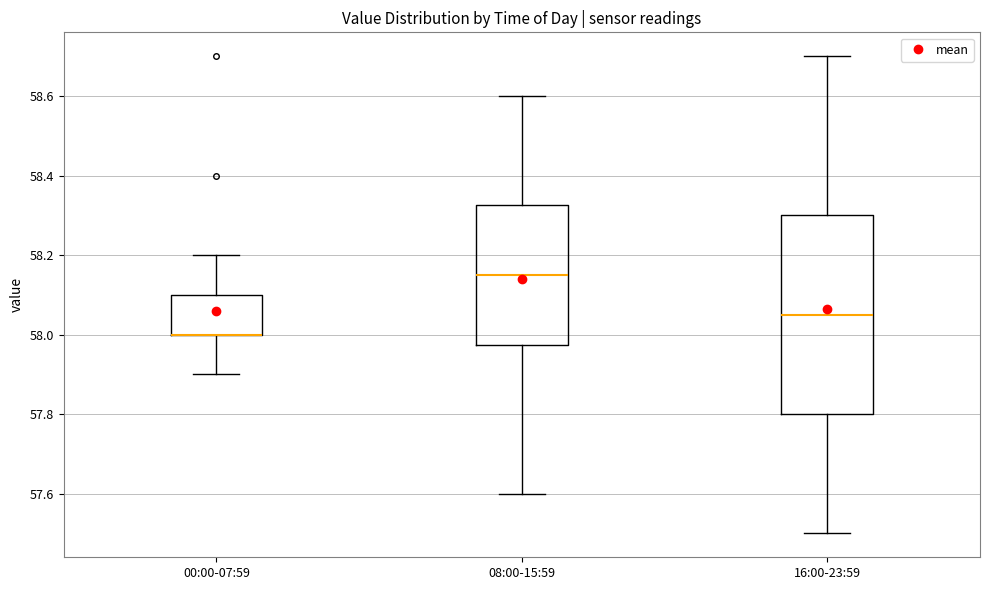

Reading left to right, transcribe this box plot: for each box, give where its median line is, the range the box spans, and where its two whiskers end, as read against the y-axis. The values are not printed on the chart, so give them approximately, as read against the axis.

00:00-07:59: median 58.00 (drawn on the box's lower edge), box 58.00 to 58.10, whiskers 57.90 to 58.20
08:00-15:59: median 58.16, box 57.98 to 58.32, whiskers 57.60 to 58.60
16:00-23:59: median 58.06, box 57.80 to 58.30, whiskers 57.50 to 58.70